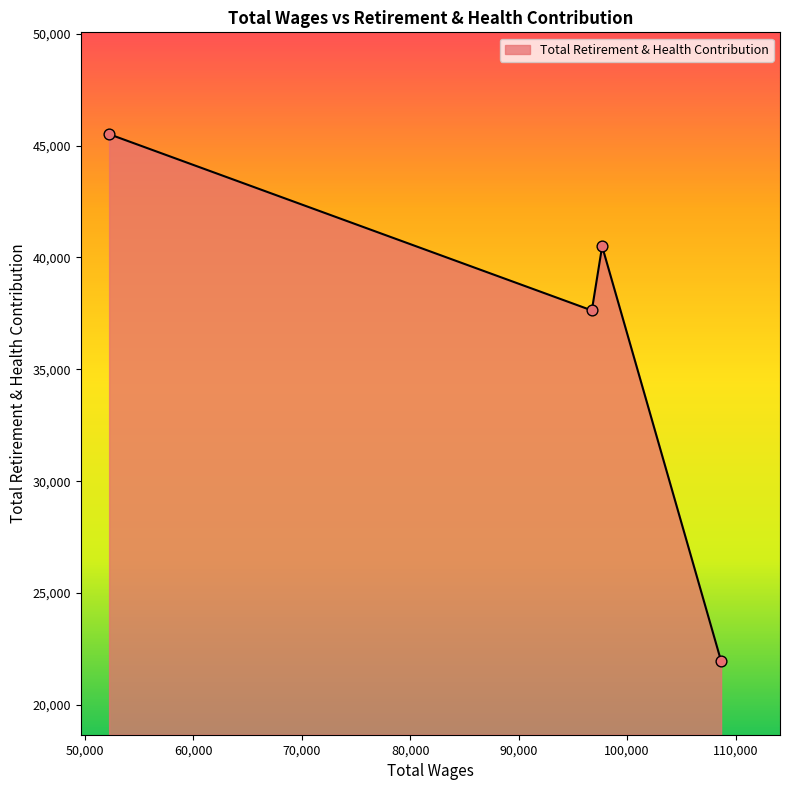

True or false: there are more than 2 points higher than both neighbors.

False